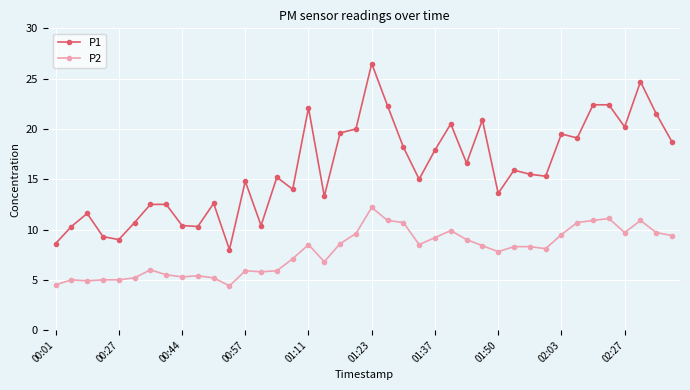

What is the maximum value for P2?

12.2